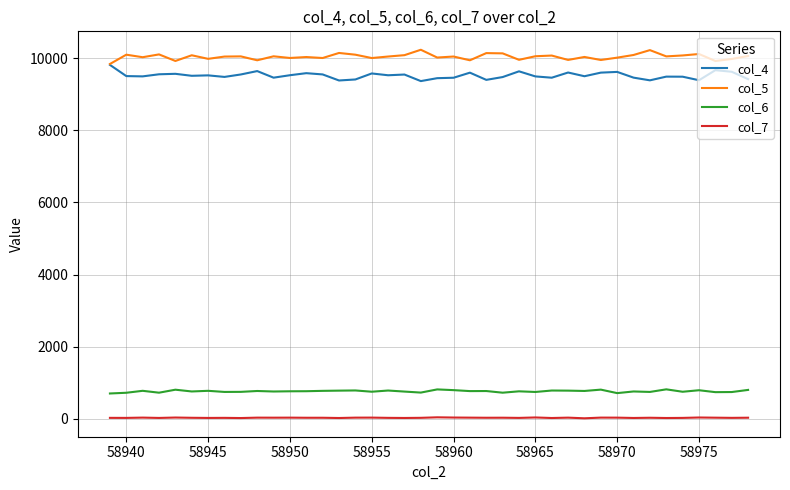

True or false: col_5 and col_7 intersect in this chart.

False